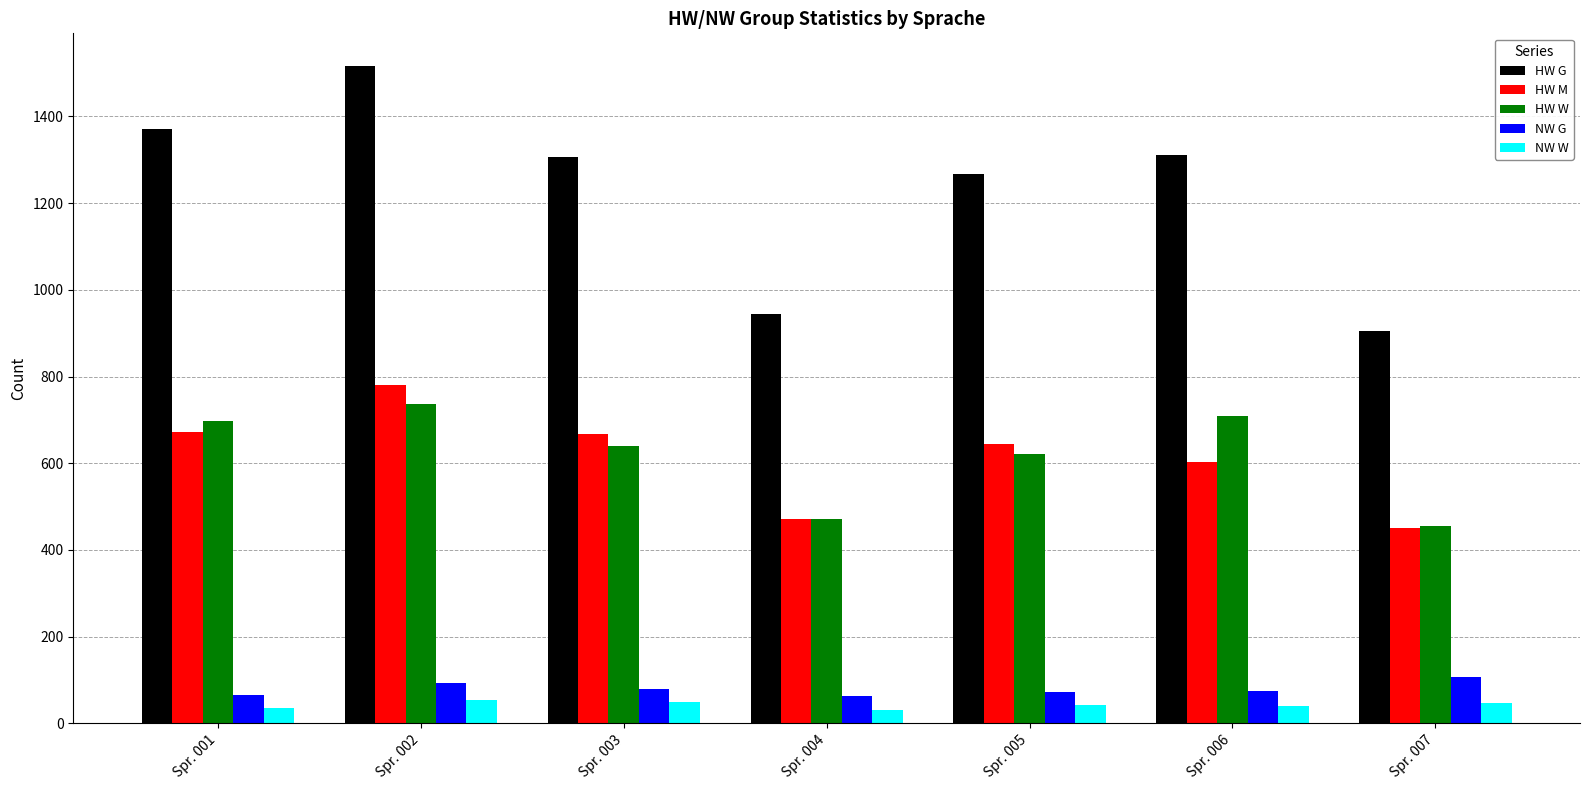

Between Spr. 002 and Spr. 005, which series saw the biggest shift?

HW G